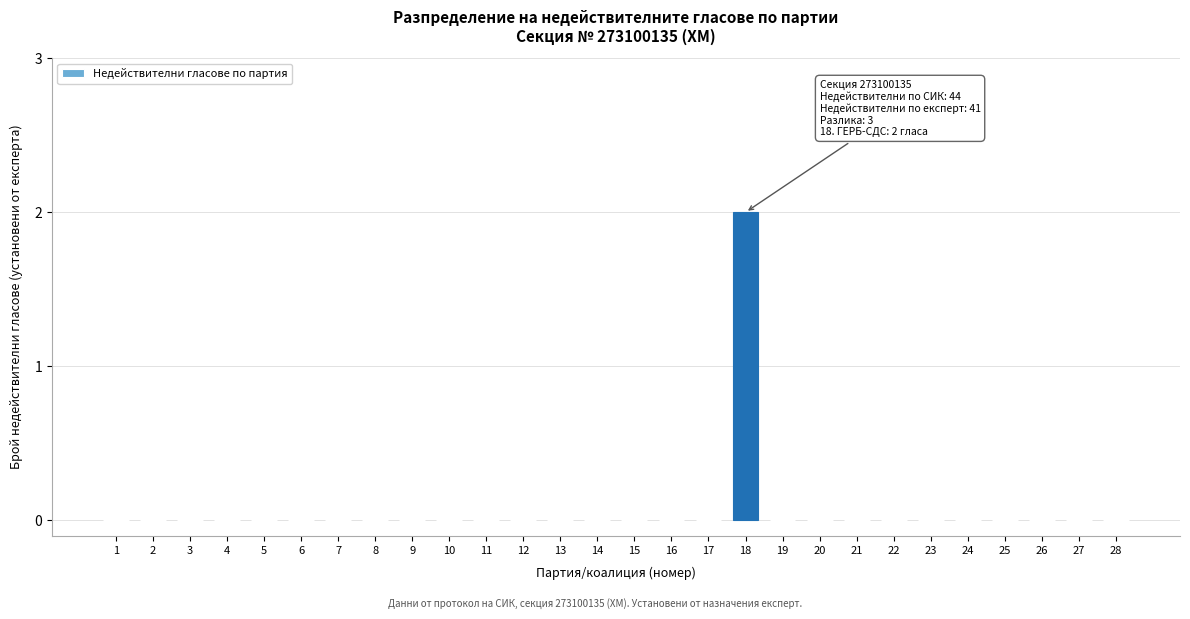

Reading left to right, transcribe all the data shown in this chart.

1=0	2=0	3=0	4=0	5=0	6=0	7=0	8=0	9=0	10=0	11=0	12=0	13=0	14=0	15=0	16=0	17=0	18=2	19=0	20=0	21=0	22=0	23=0	24=0	25=0	26=0	27=0	28=0